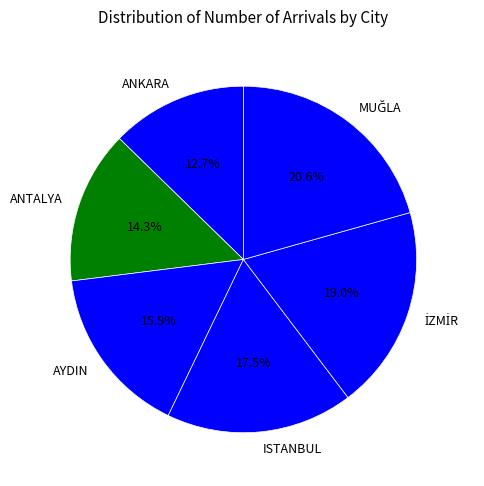

Is there a majority slice in this chart?

No